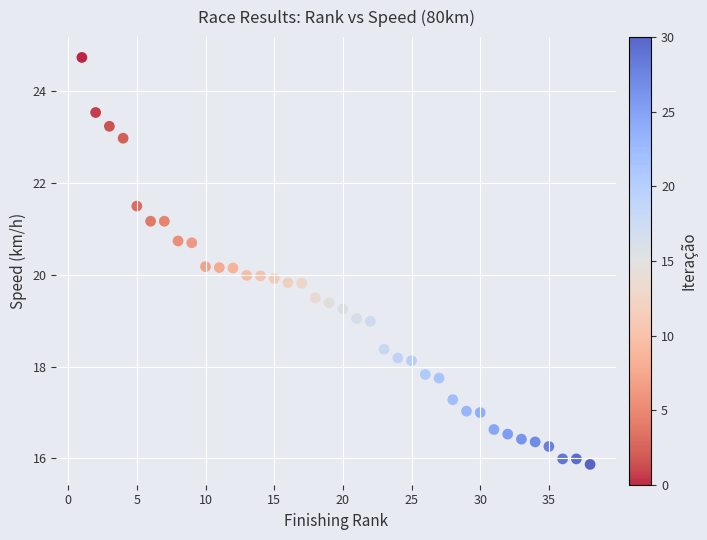

What is the range of X values (max minus min)?

37.0